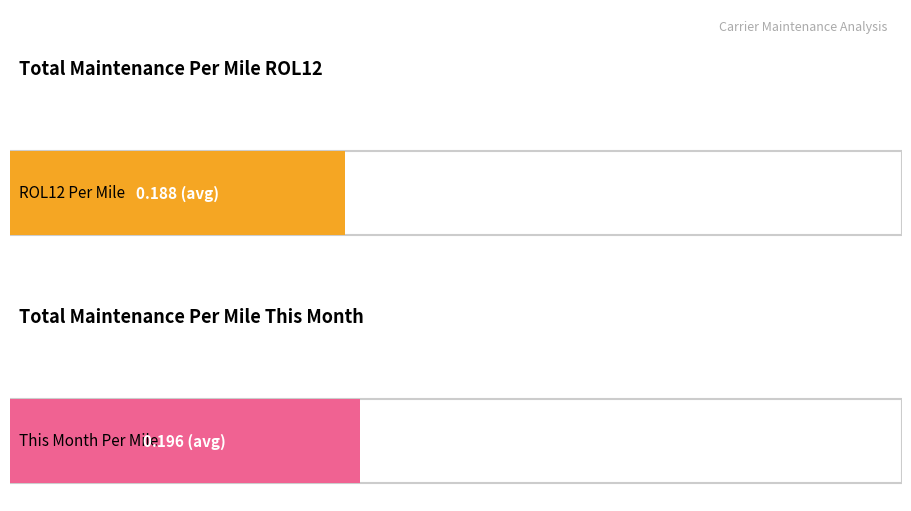

What is the value of the ROL12 Per Mile bar at the 10th from the left?

0.2